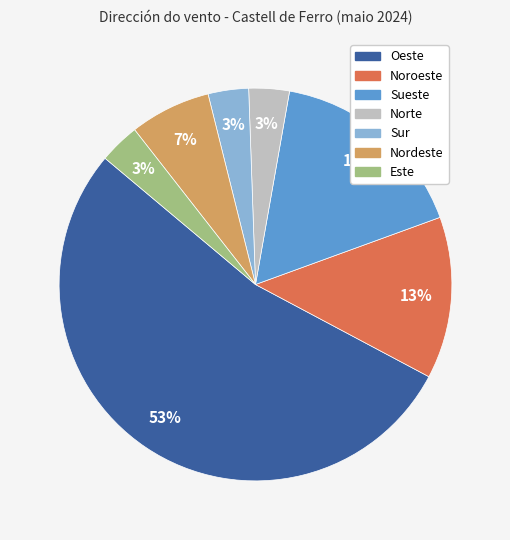

The Este slice represents 3% of the pie. True or false?

True